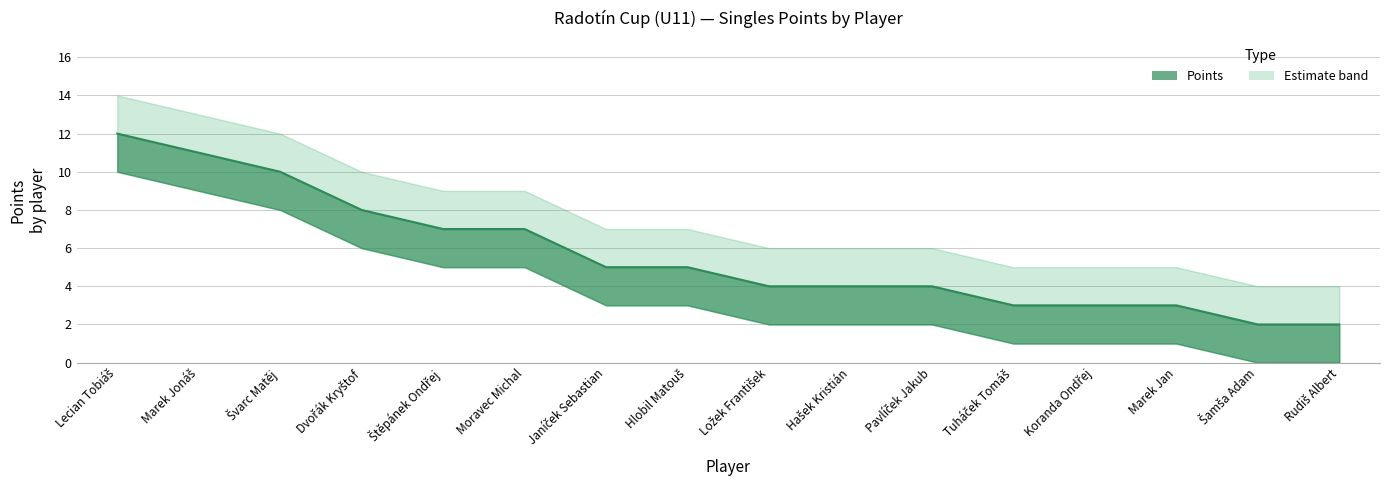

Is it true that Lower bound equals 3 at Ložek František?

False